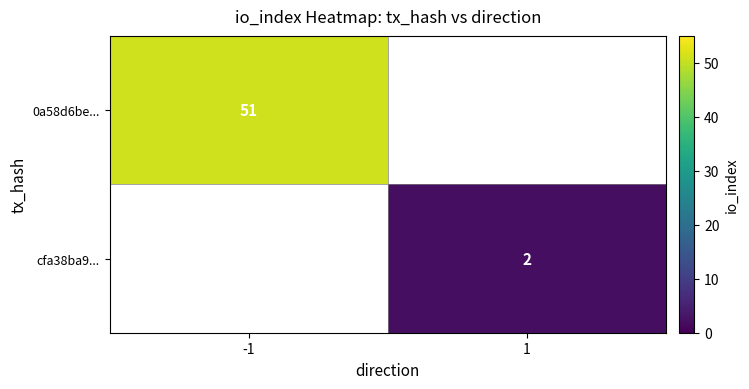

The value of cfa38ba9... at 1 is 2. True or false?

True